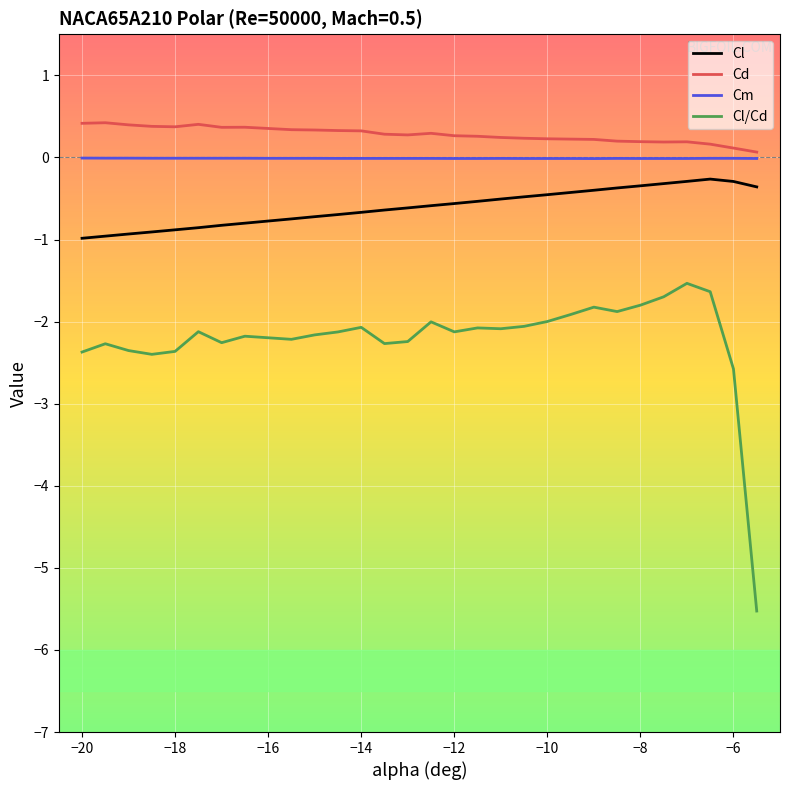

What is the highest value of the Cl series?

-0.3